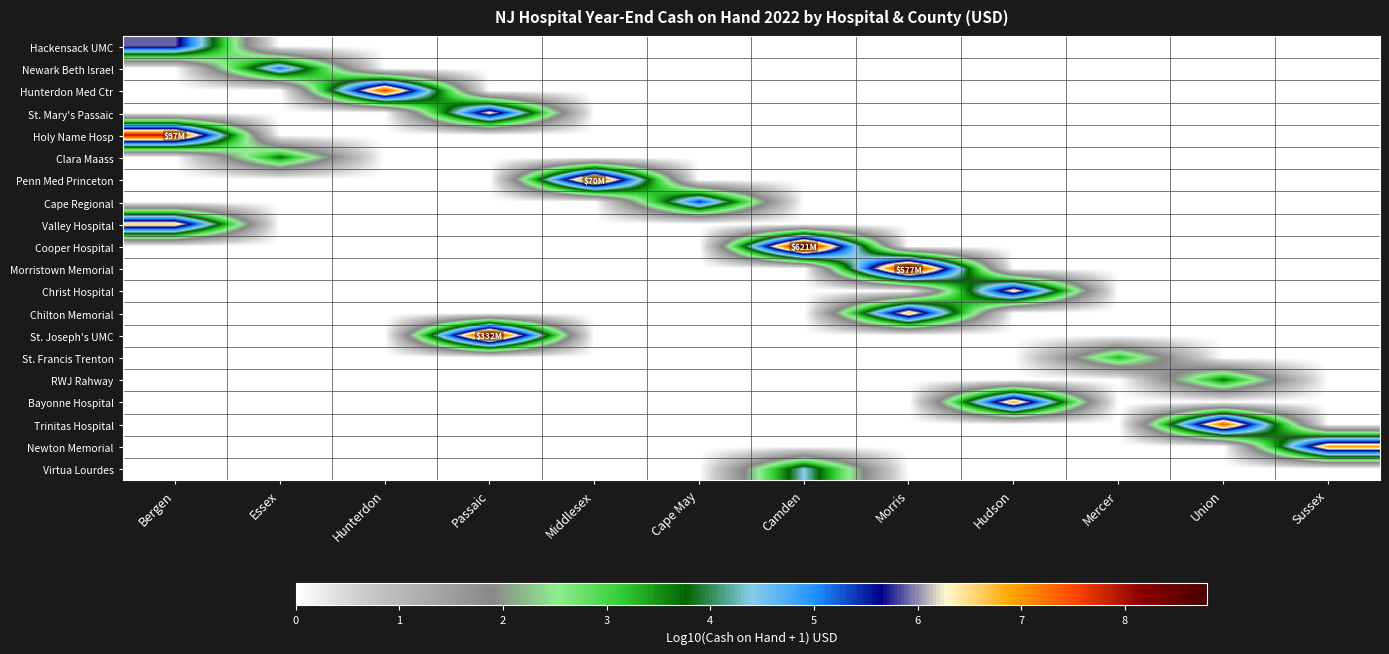

Between Passaic and Mercer, which is larger?

Passaic